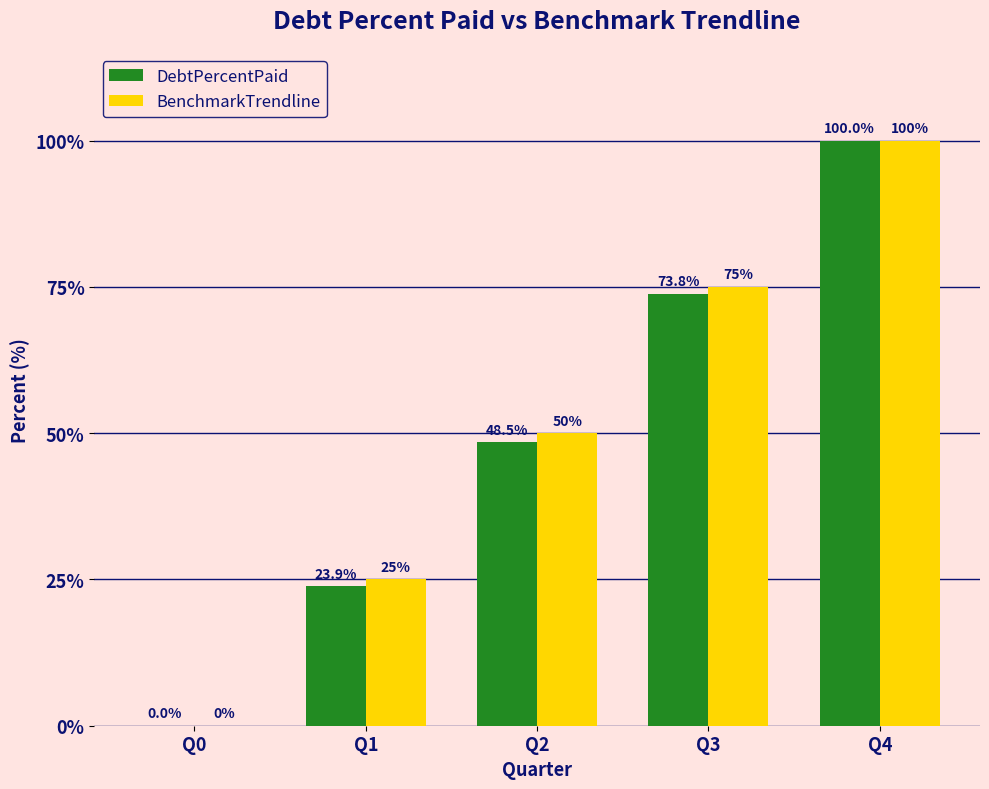

Read the BenchmarkTrendline value at Q4.

100.0